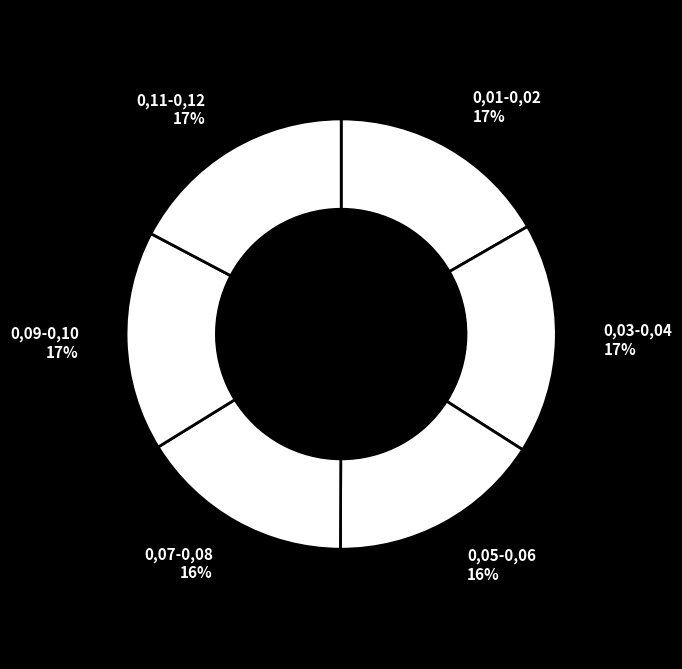

Is there any slice that represents more than half of the pie?

No